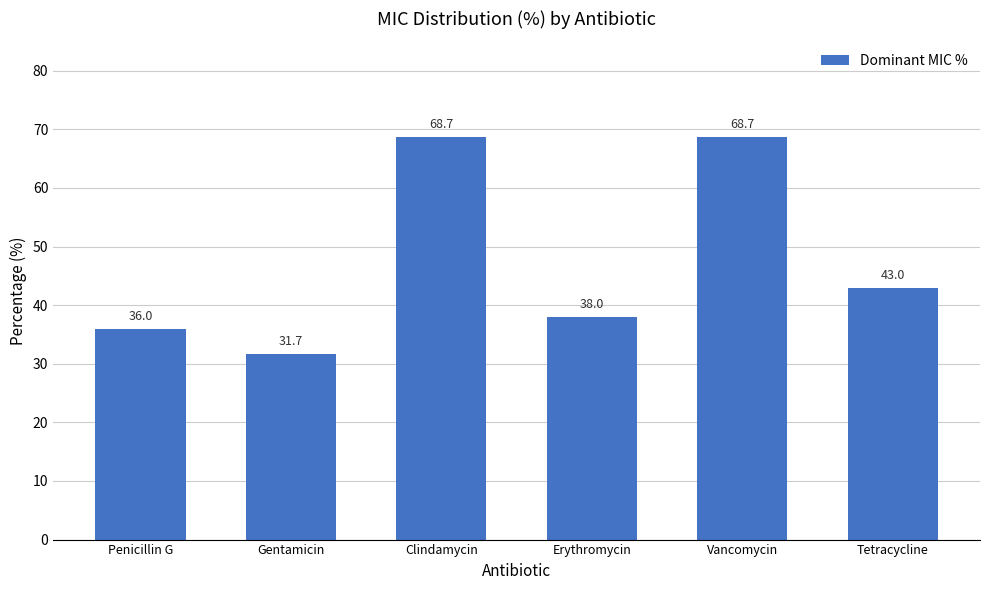

Does the chart contain any negative values?

No